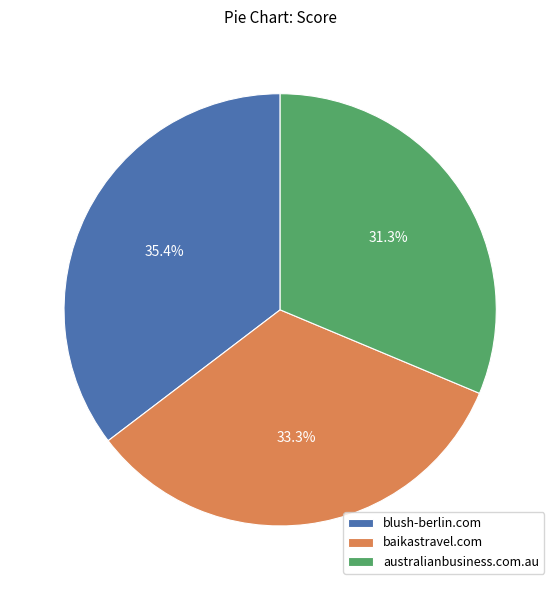

The baikastravel.com slice represents 33% of the pie. True or false?

True